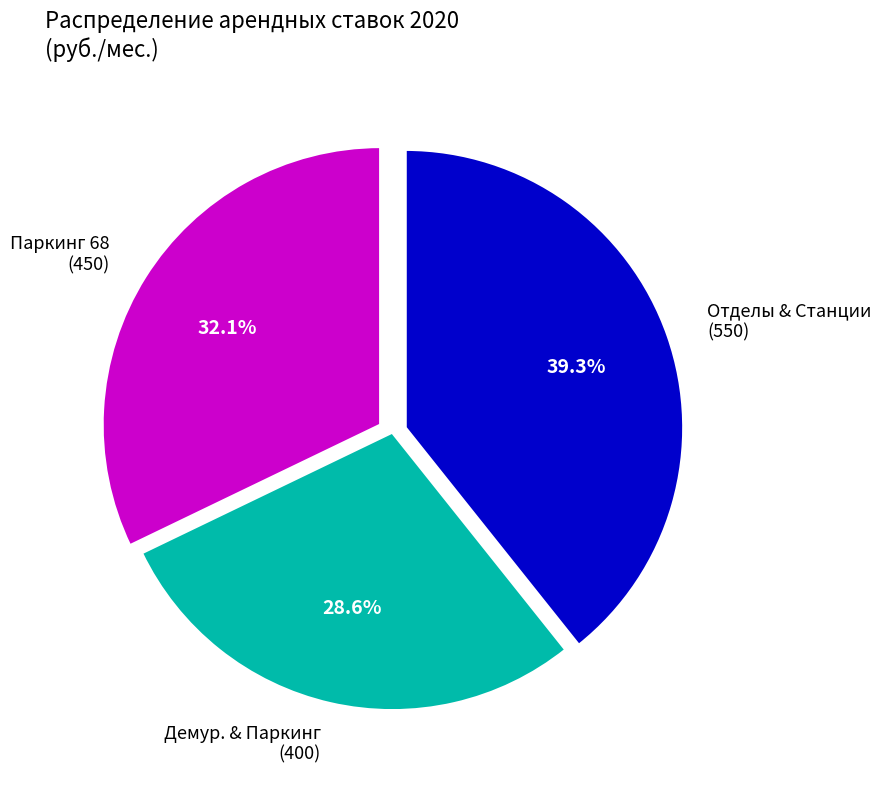

Does Отделы & Станции (550) represent more than half of the total?

No